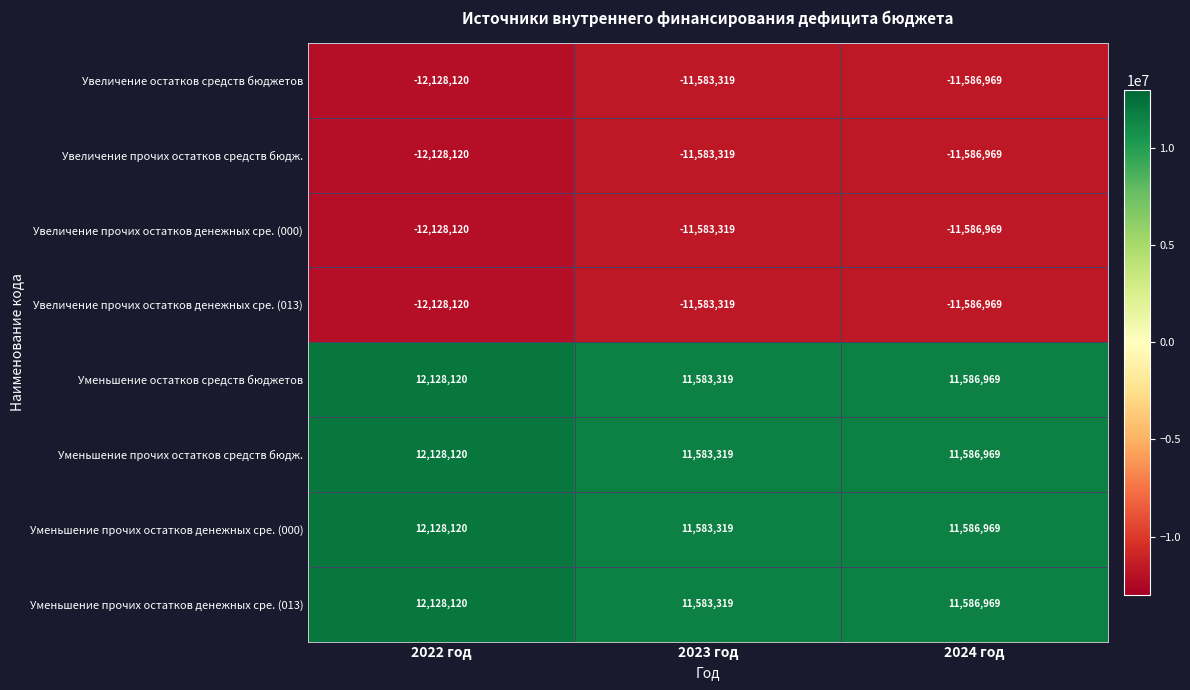

What is the difference between the maximum and minimum values in the Уменьшение прочих остатков денежных сре. (000) series?

544801